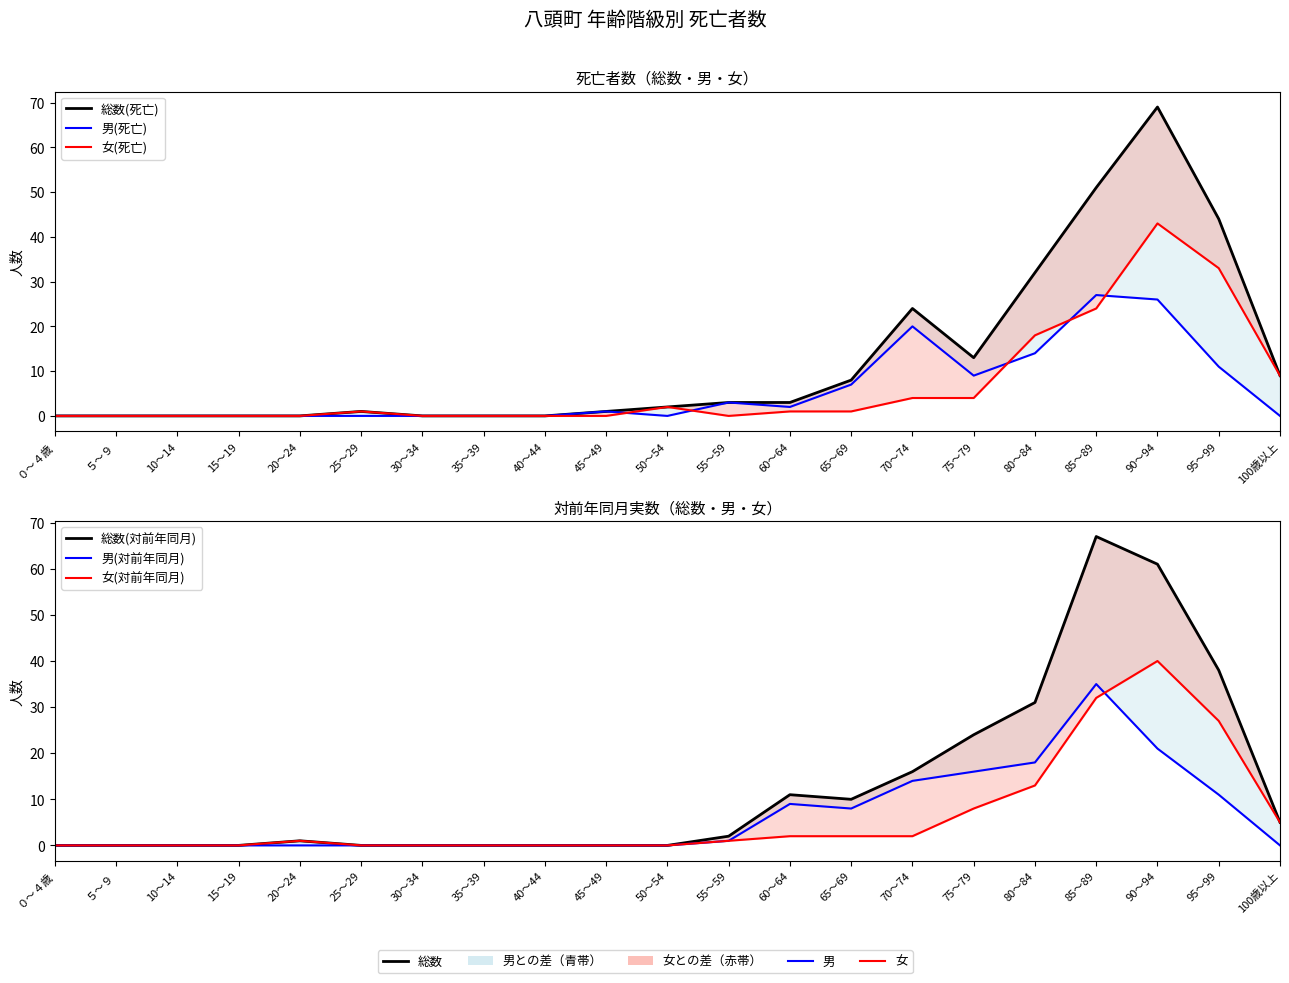

True or false: 男(対前年同月) and 総数(死亡) intersect in this chart.

True